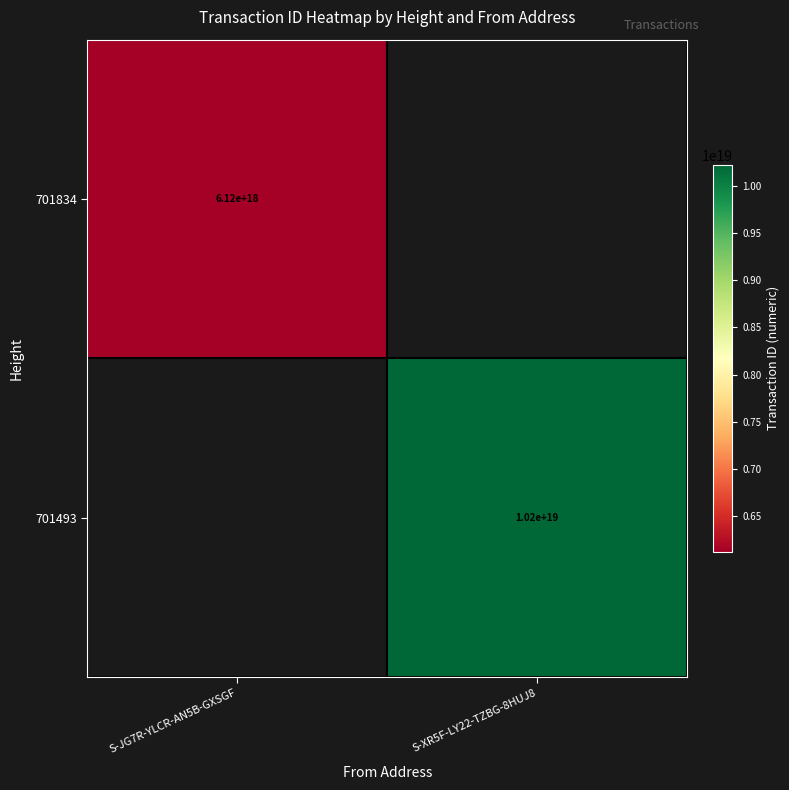

What is the total value across all series at S-JG7R-YLCR-AN5B-GXSGF?

6117171111857217536